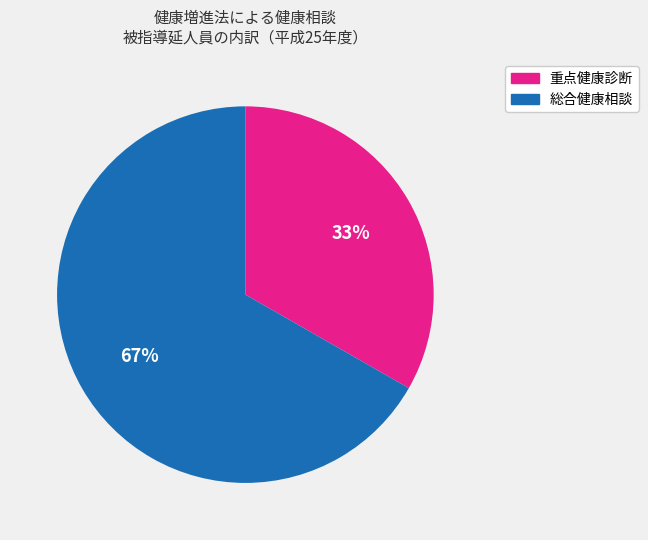

To the nearest percent, what is the average slice percentage?

50%